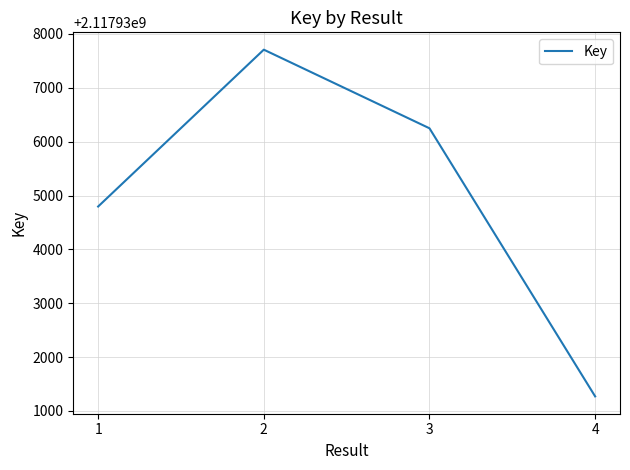

At which category does the data reach its first local peak?

2